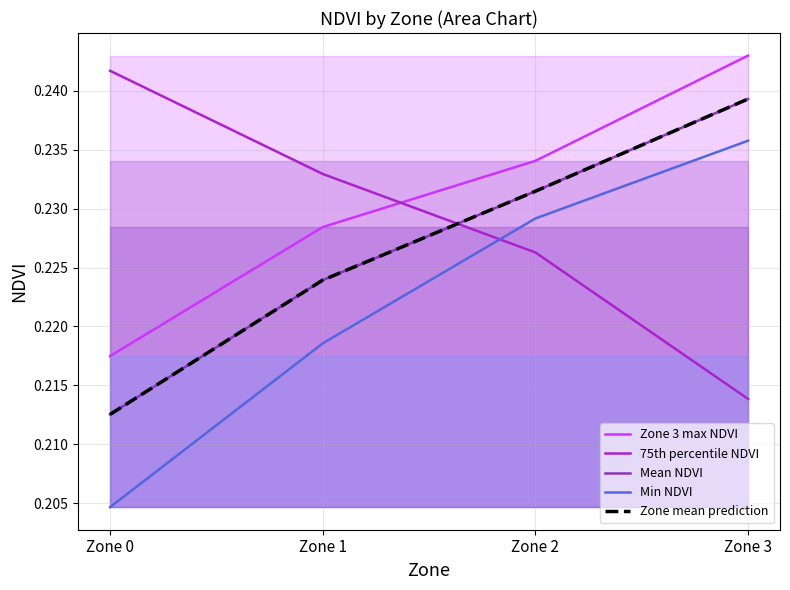

The value of Min NDVI at Zone 1 is 0.2. True or false?

True